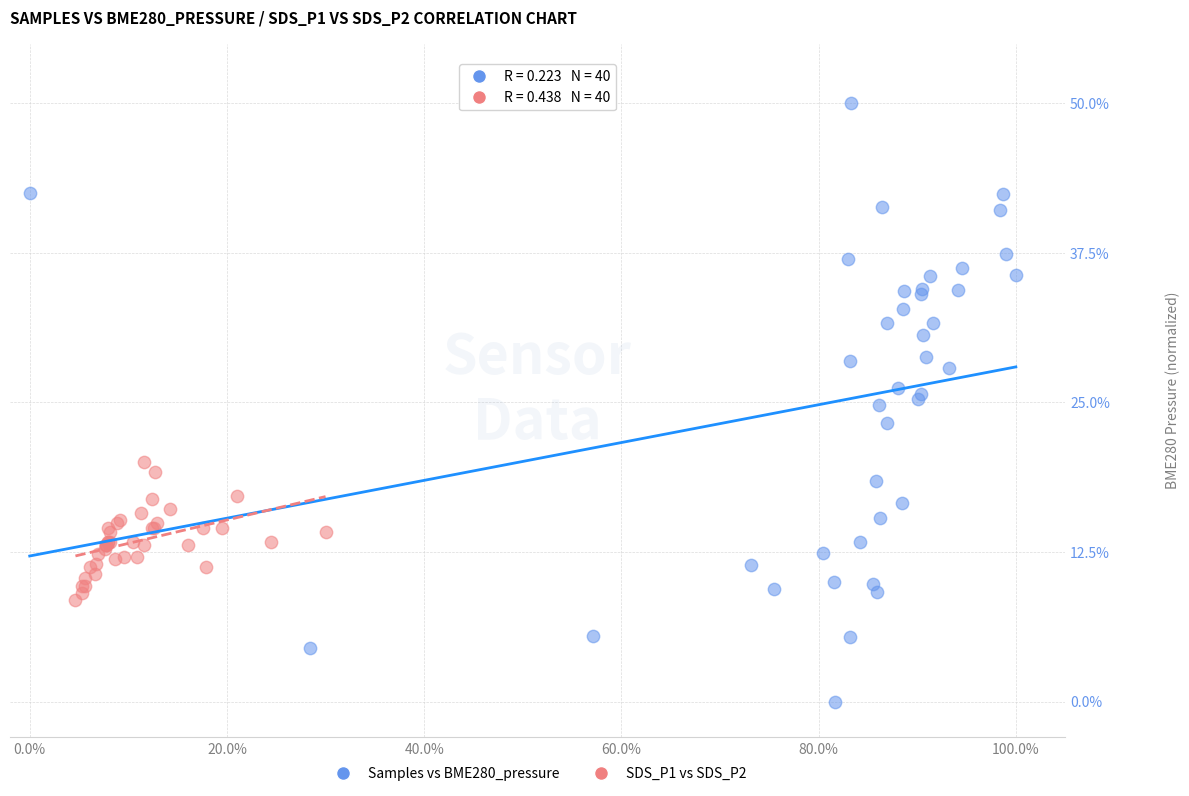

Which series reaches the minimum Y coordinate?

Samples vs BME280_pressure